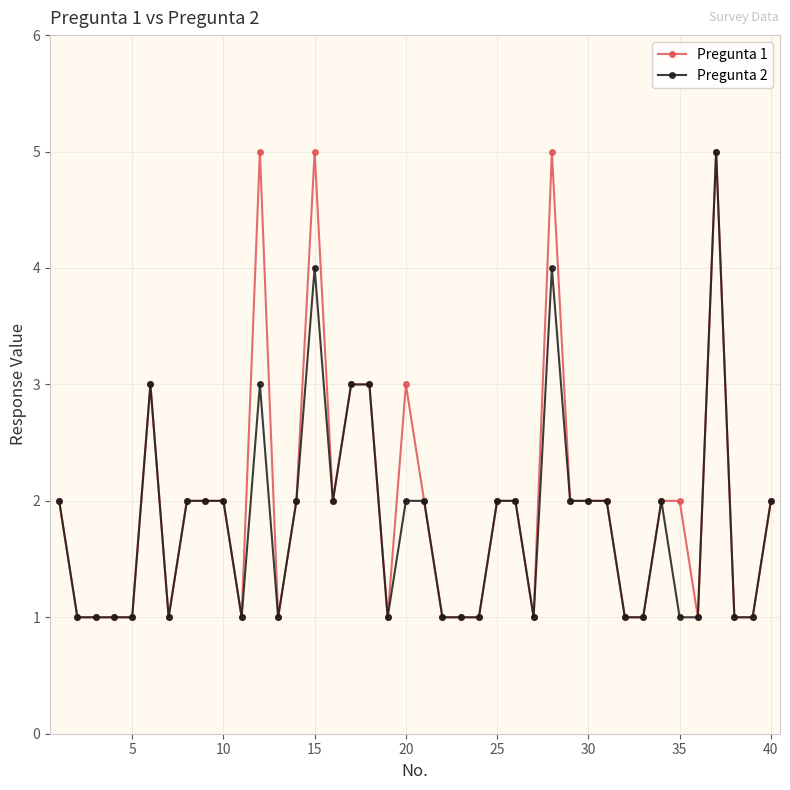

What are all the series names shown in the legend?

Pregunta 1, Pregunta 2